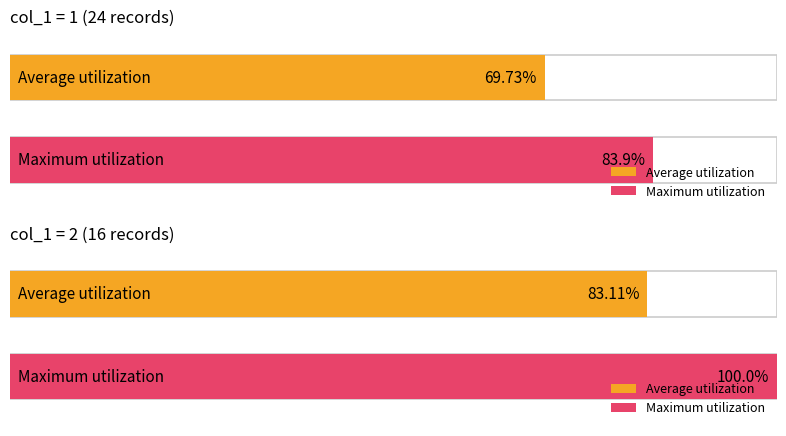

At col_1=2, list the series in order from largest to smallest.

Maximum utilization, Average utilization